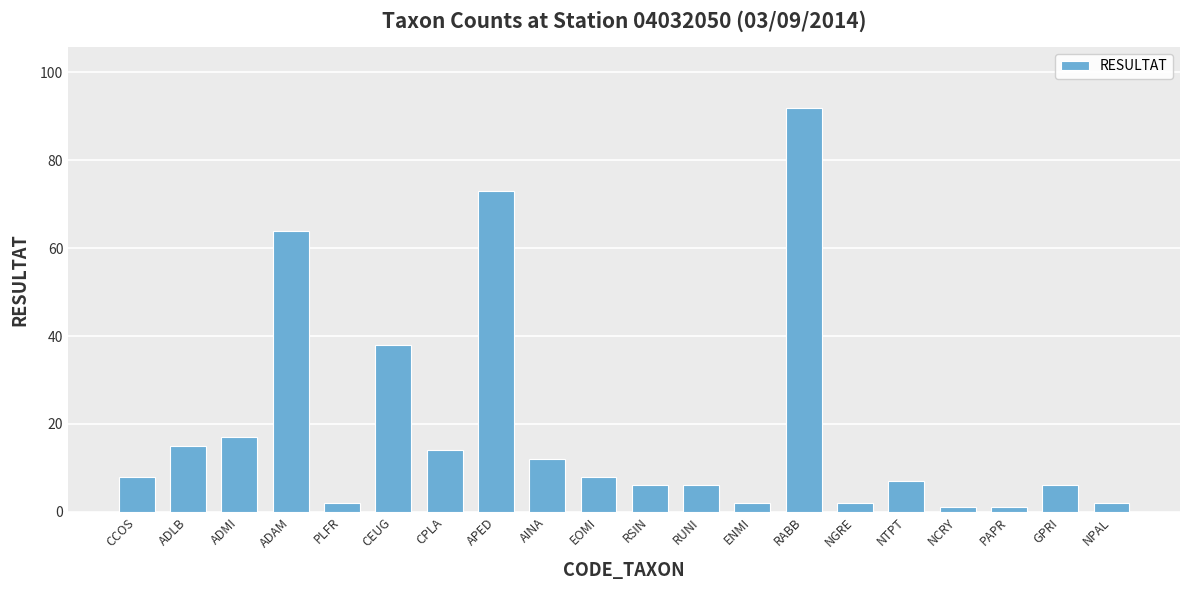

What is the value of the 15th bar from the left?

2